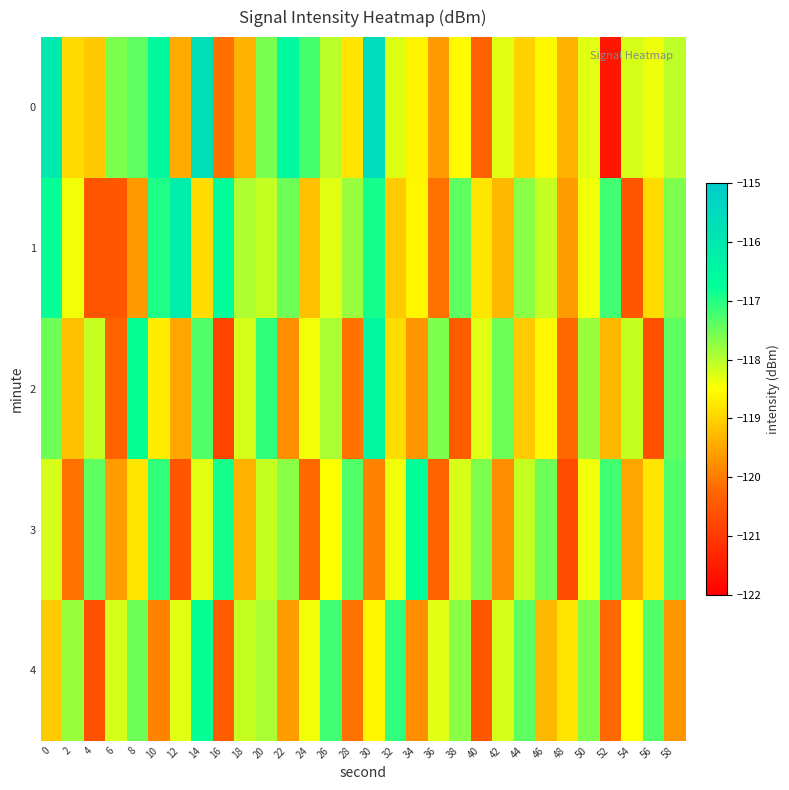

Count the number of data series in this chart.

5